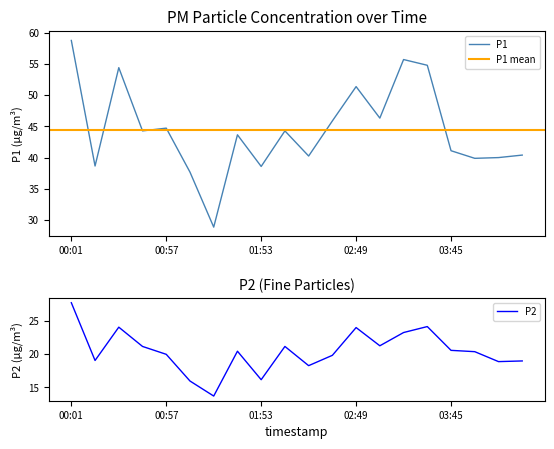

What is the value of the P2 point at the 17th from the left?

20.6